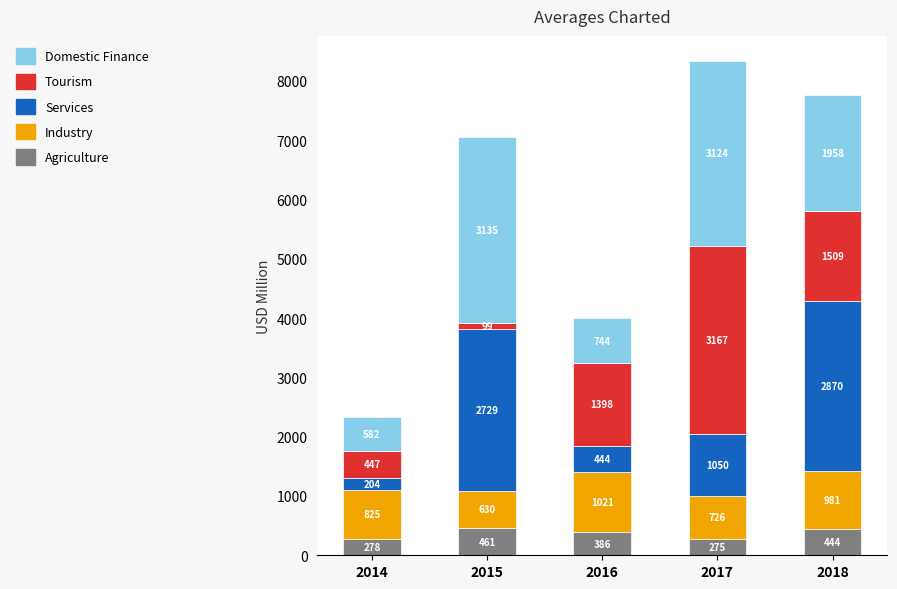

At which label does Agriculture reach its minimum?

2017